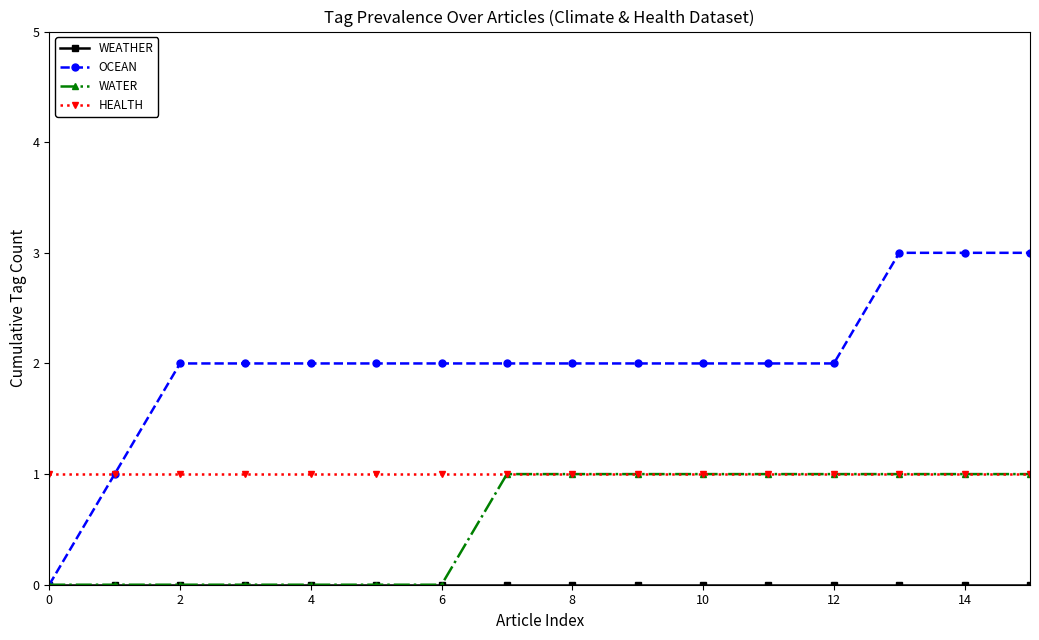

Which series has the widest spread of values?

OCEAN